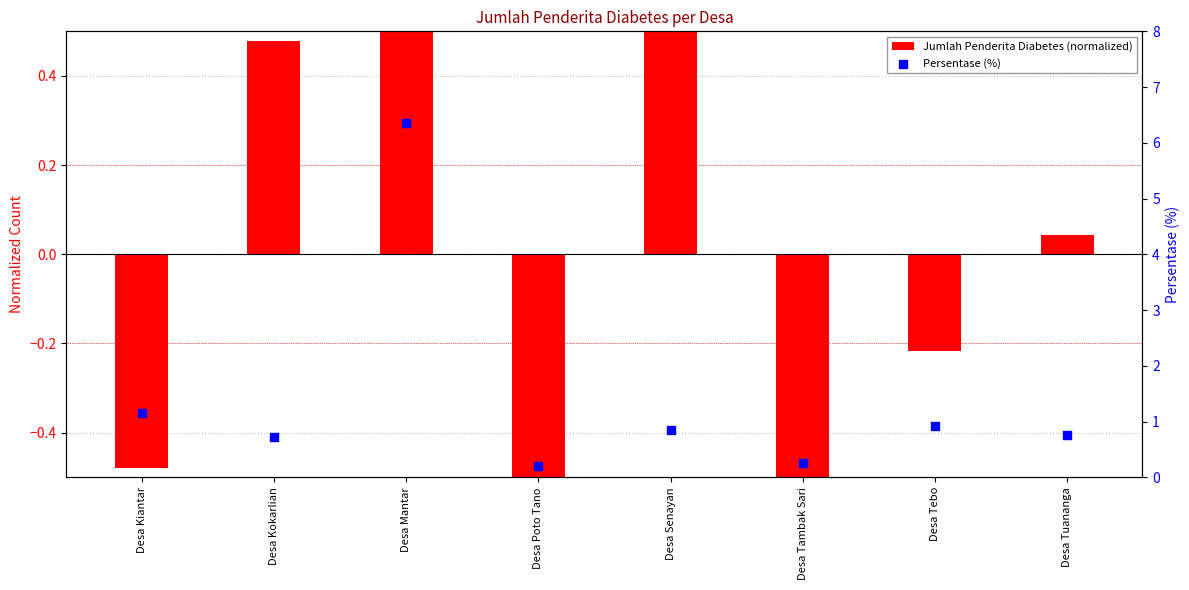

What are all the series names shown in the legend?

Jumlah Penderita Diabetes (normalized), Persentase (%)